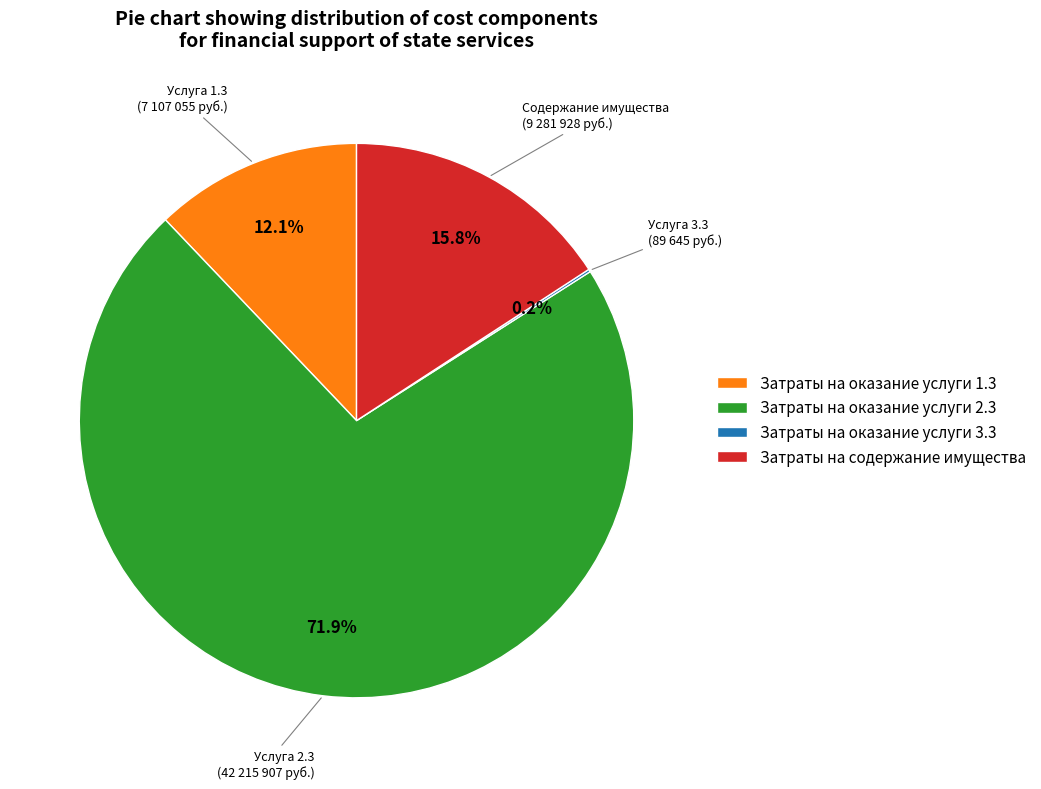

Is the sum of Затраты на оказание услуги 2.3 and Затраты на оказание услуги 1.3 greater than half?

Yes